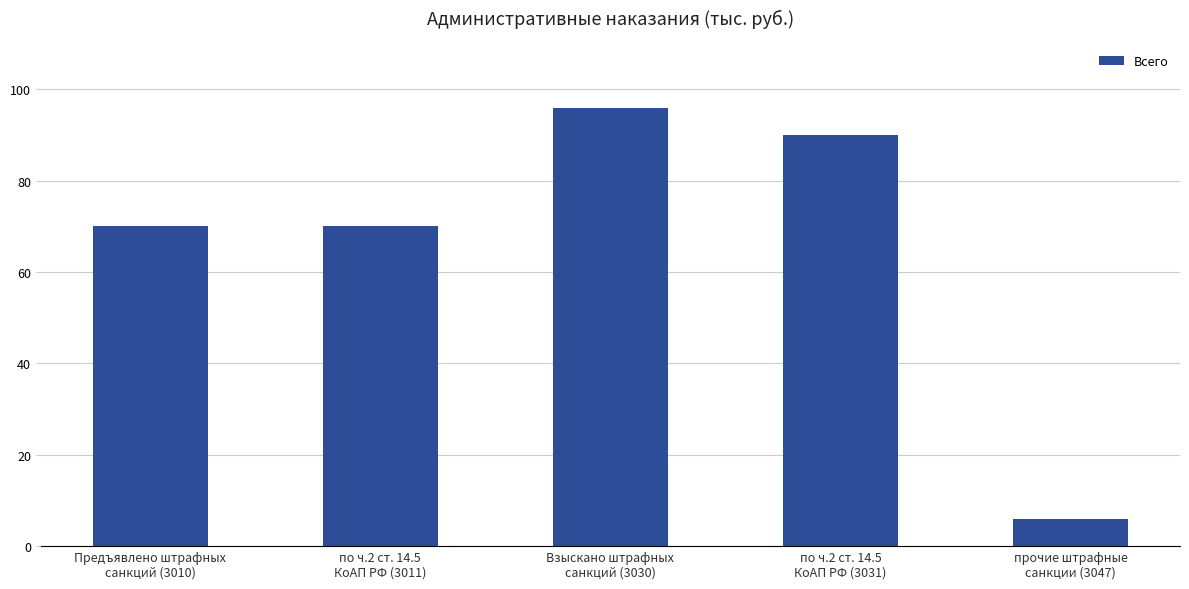

What is the value of the 1st bar from the left?

70